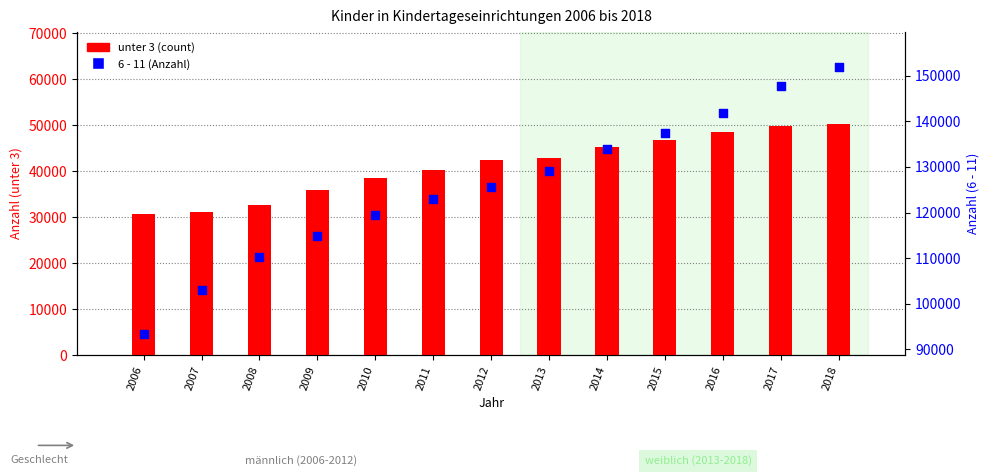

Which series reaches the maximum Y coordinate?

6 - 11 (percentile)